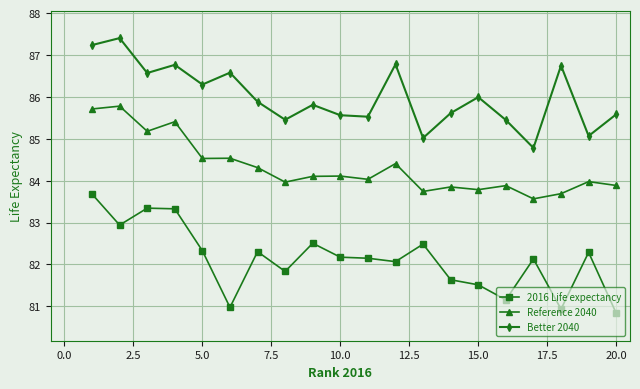

What are all the series names shown in the legend?

2016 Life expectancy, Reference 2040, Better 2040